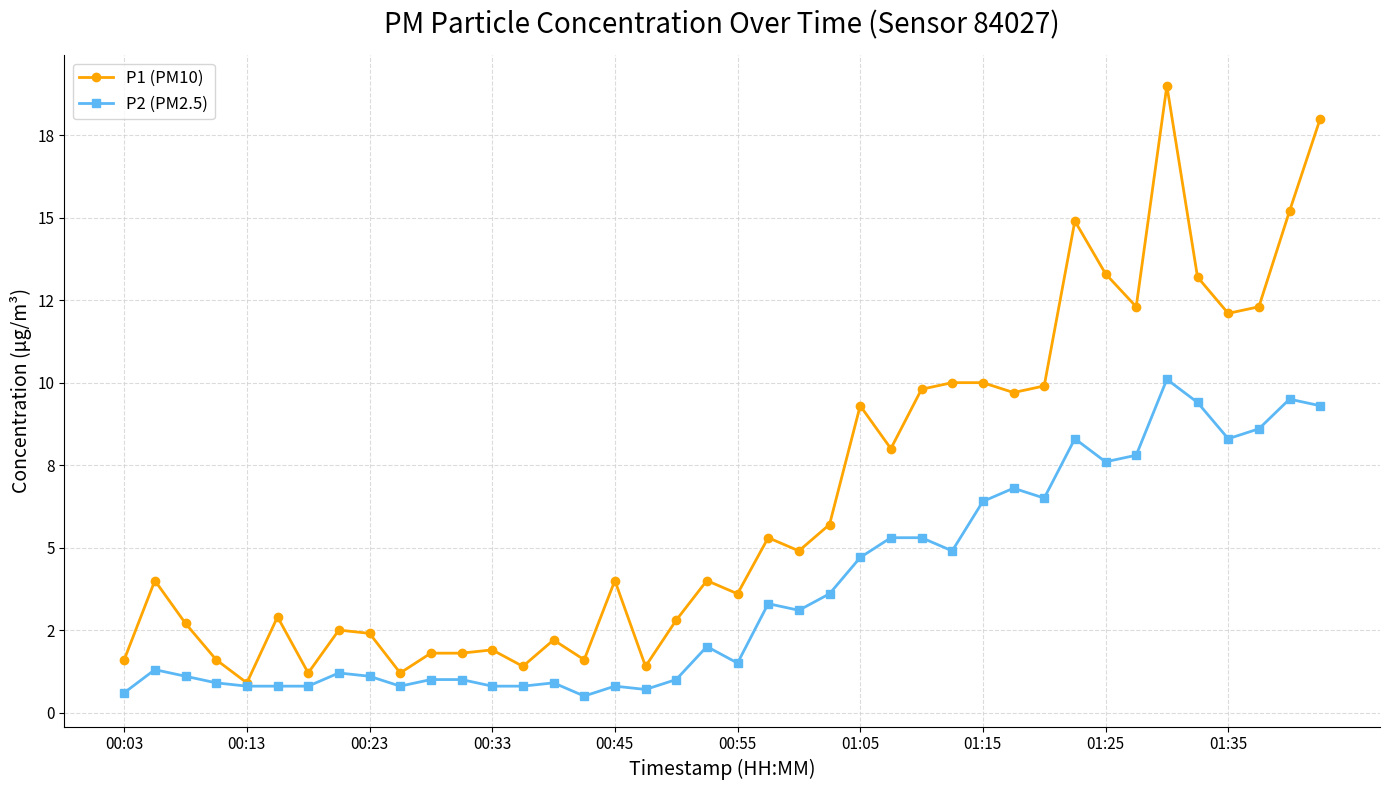

True or false: P2 (PM2.5) and P1 (PM10) intersect in this chart.

False